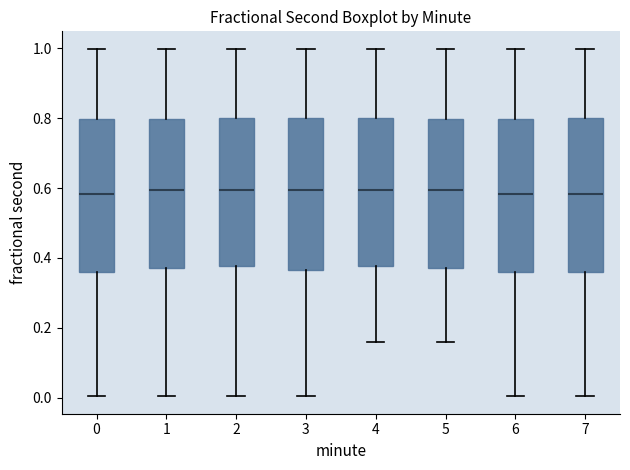

Where does the median line of the box at x = 3 sit on the y-axis? The values are not printed on the chart, so give them approximately, as read against the axis.

0.60